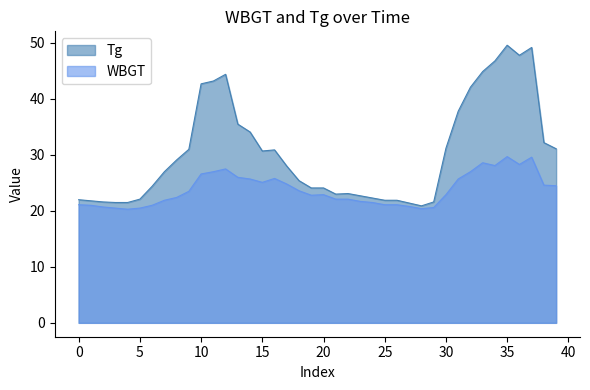

What is the value of the WBGT point at the 37th from the left?

28.3